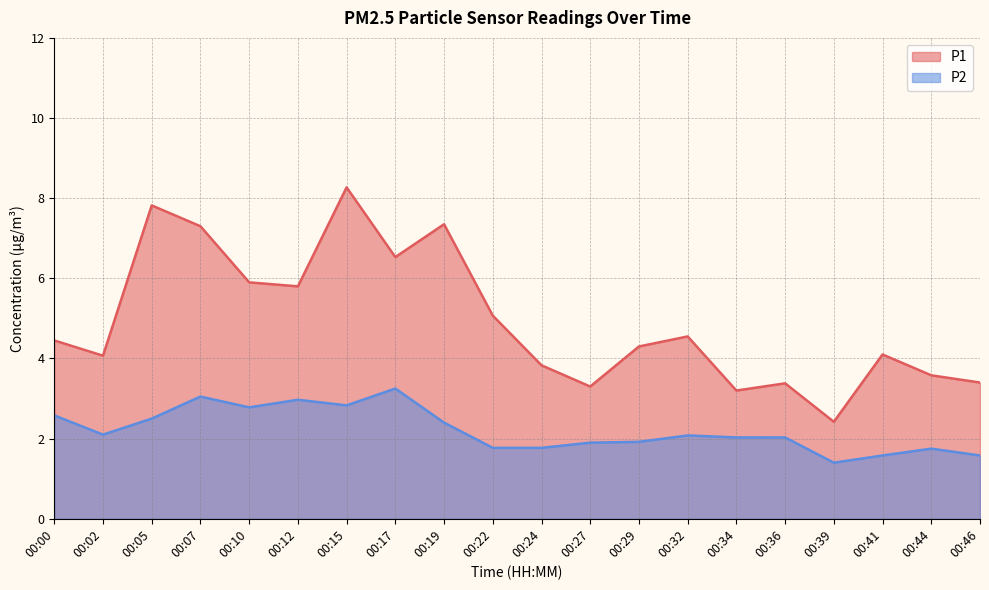

Rank the categories by P1 value from lowest to highest.

00:39, 00:34, 00:27, 00:36, 00:46, 00:44, 00:24, 00:02, 00:41, 00:29, 00:00, 00:32, 00:22, 00:12, 00:10, 00:17, 00:07, 00:19, 00:05, 00:15